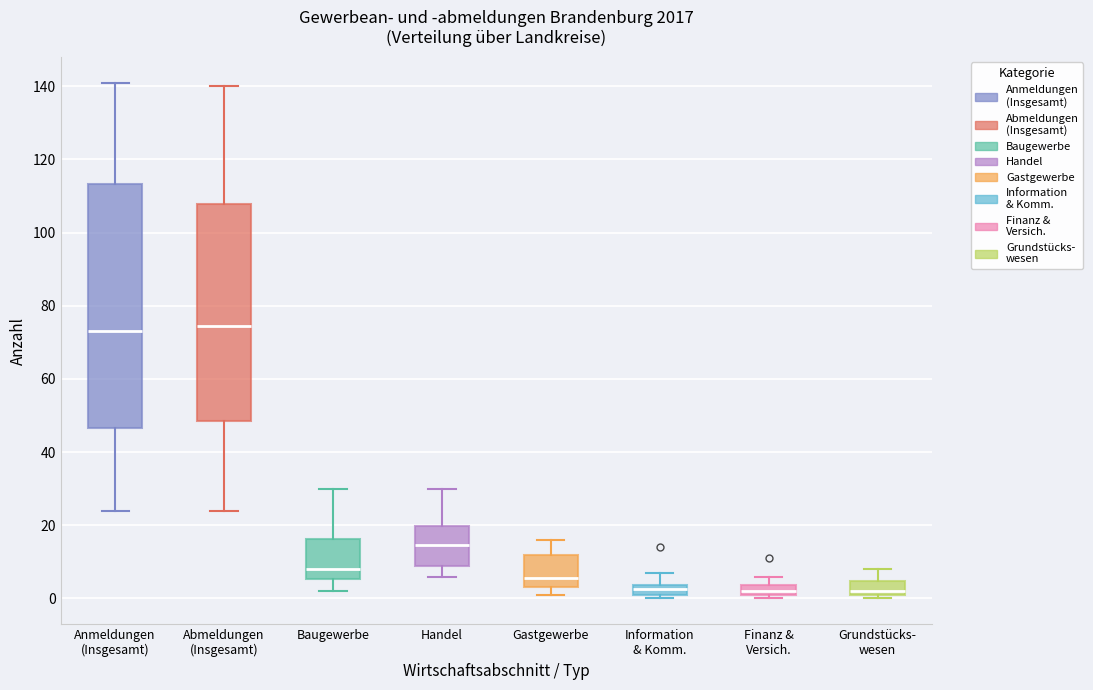

Comparing the boxes themselves (not the whiskers), which one is the tallest?

Anmeldungen (Insgesamt)